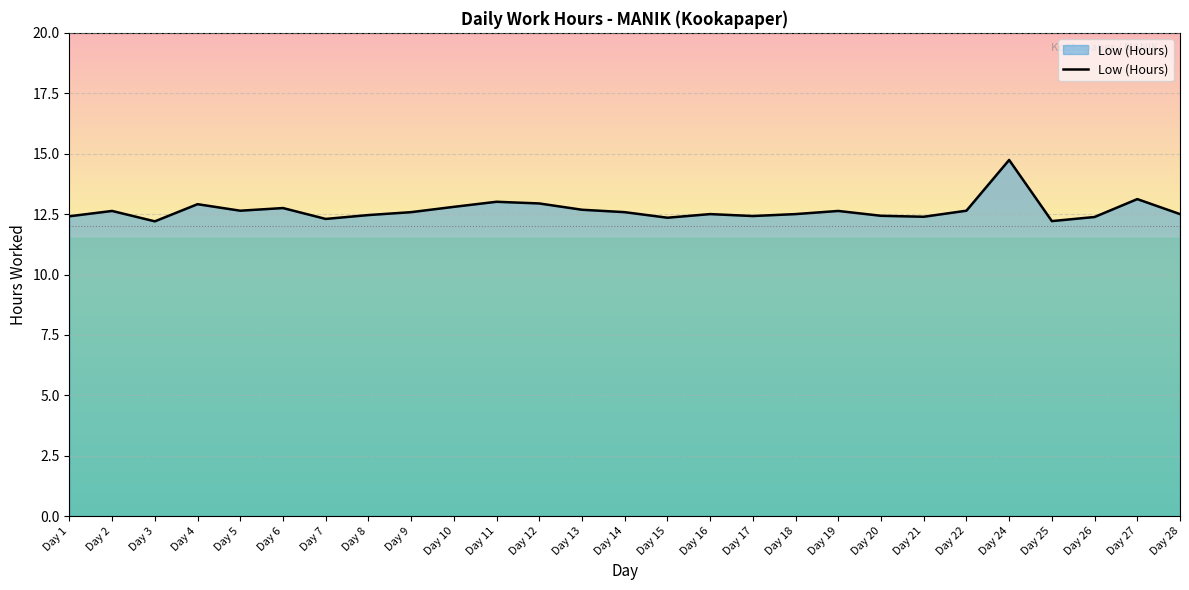

How many lines are shown in the chart?

1